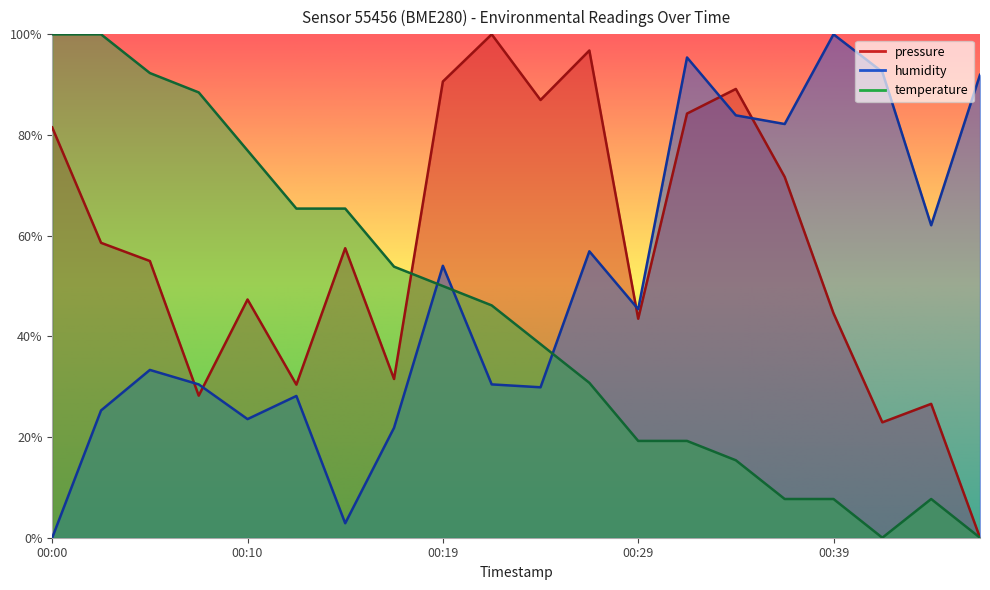

How many data points in pressure are above 57?

10